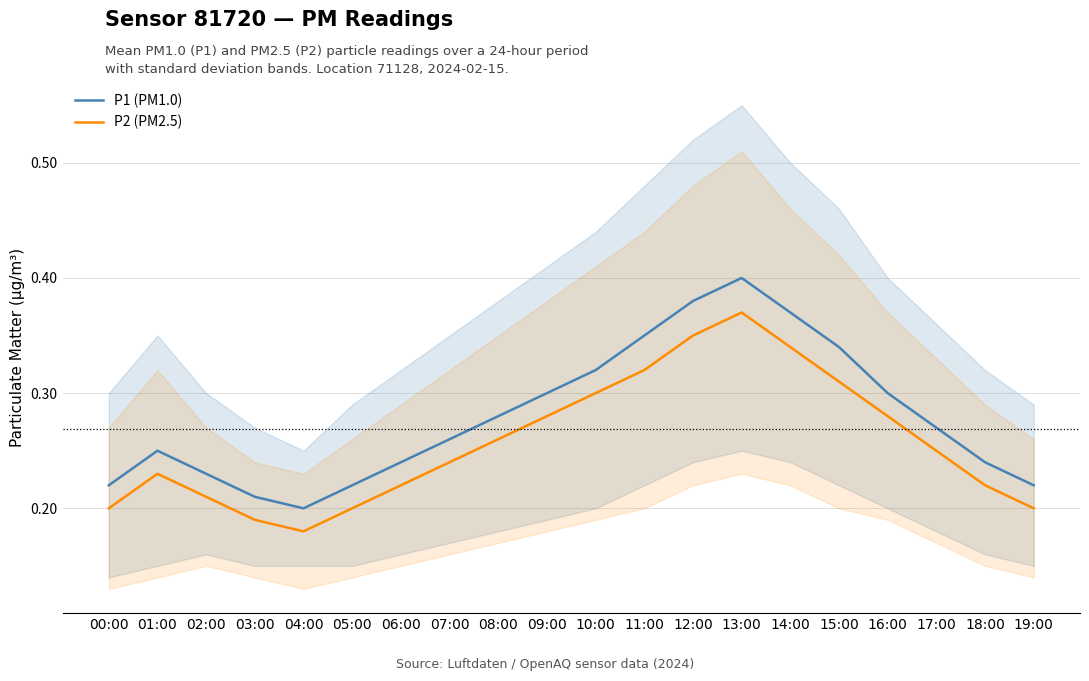

True or false: P2 (PM2.5) and P1 (PM1.0) intersect in this chart.

False